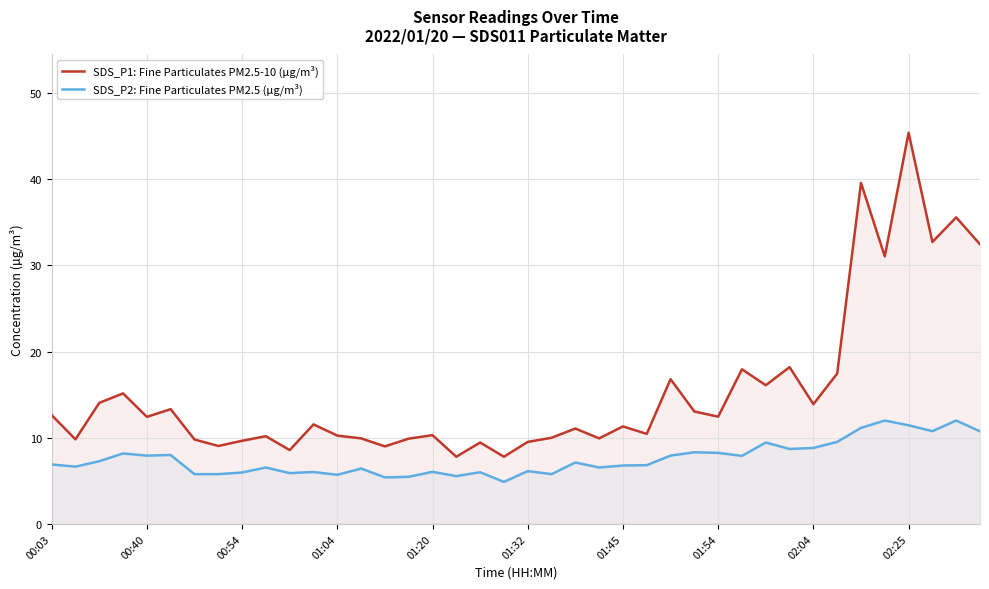

Which series has the largest total across all categories?

SDS_P1: Fine Particulates PM2.5-10 (µg/m³)